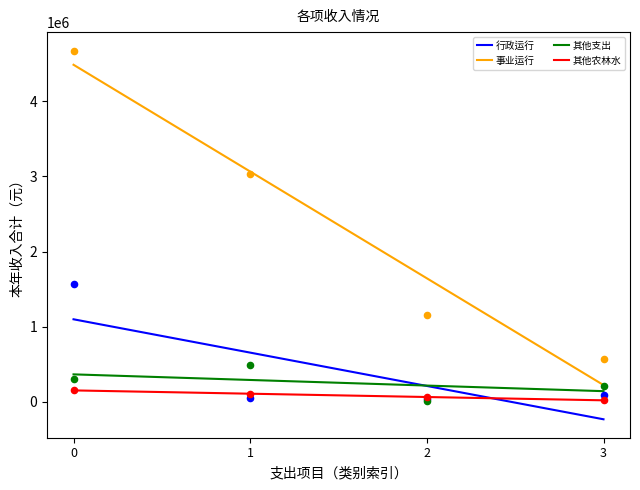

What are all the series names shown in the legend?

行政运行, 事业运行, 其他支出, 其他农林水